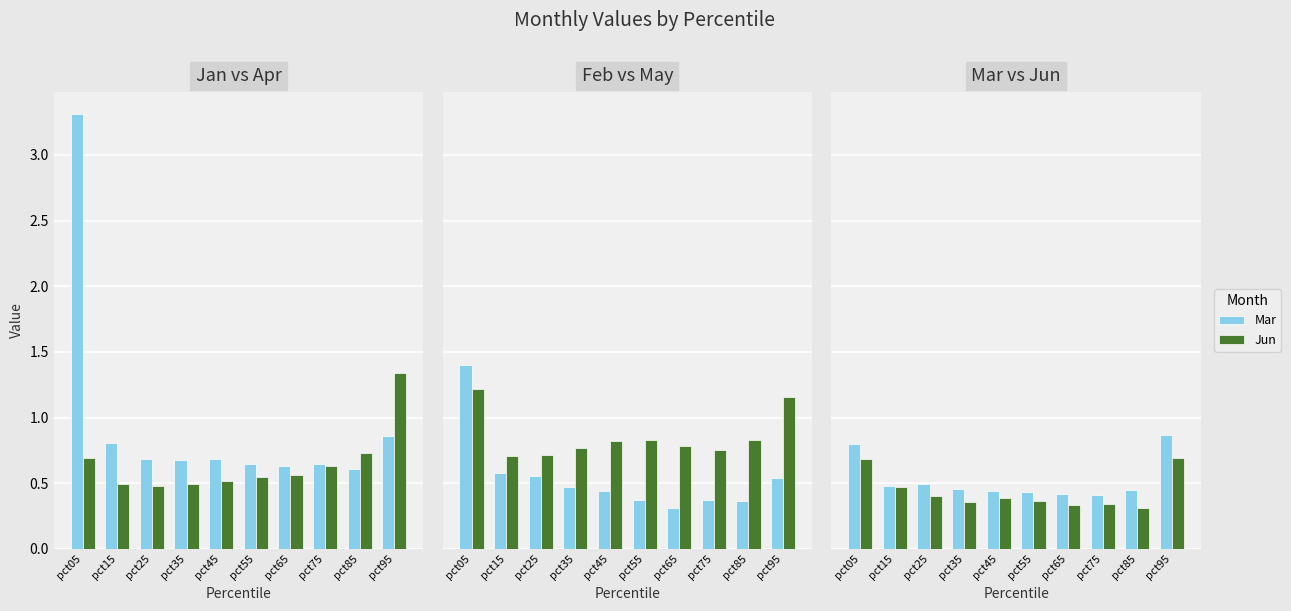

How many Jun values are between 0 and 1?

10